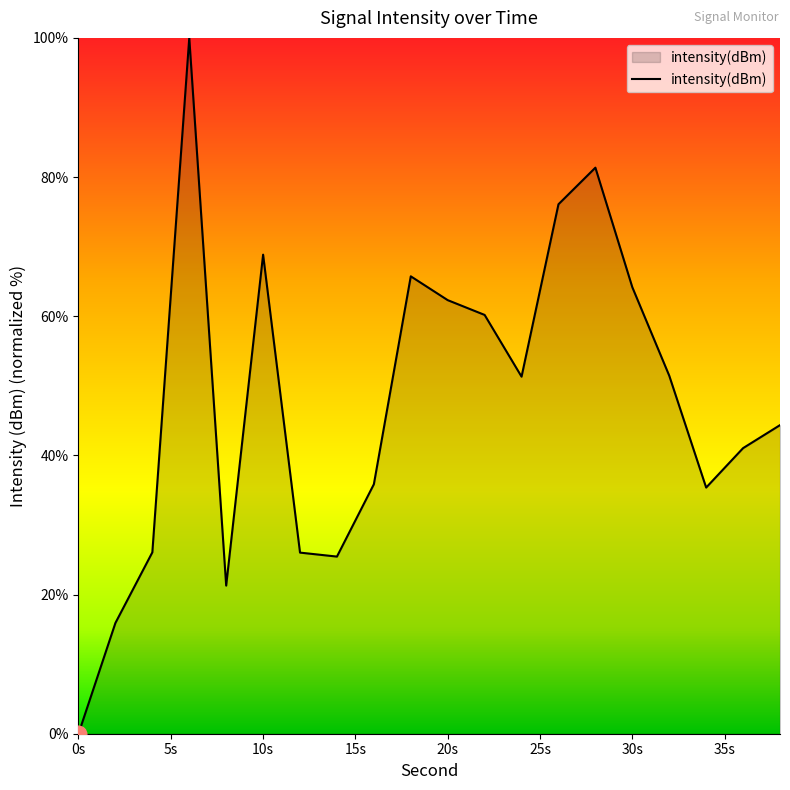

What is the greatest value displayed?

100.0